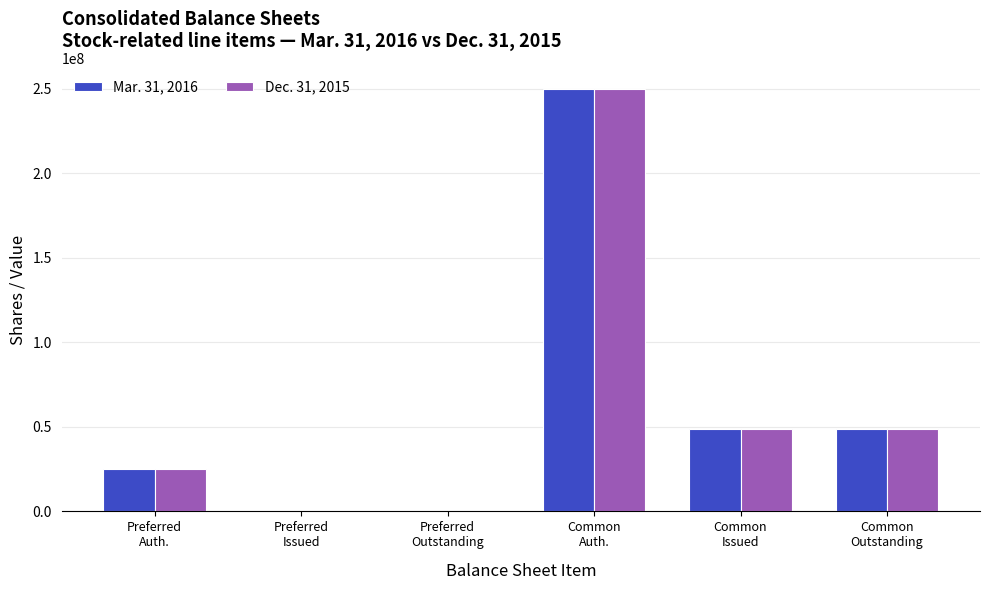

What is the greatest value displayed?

250000000